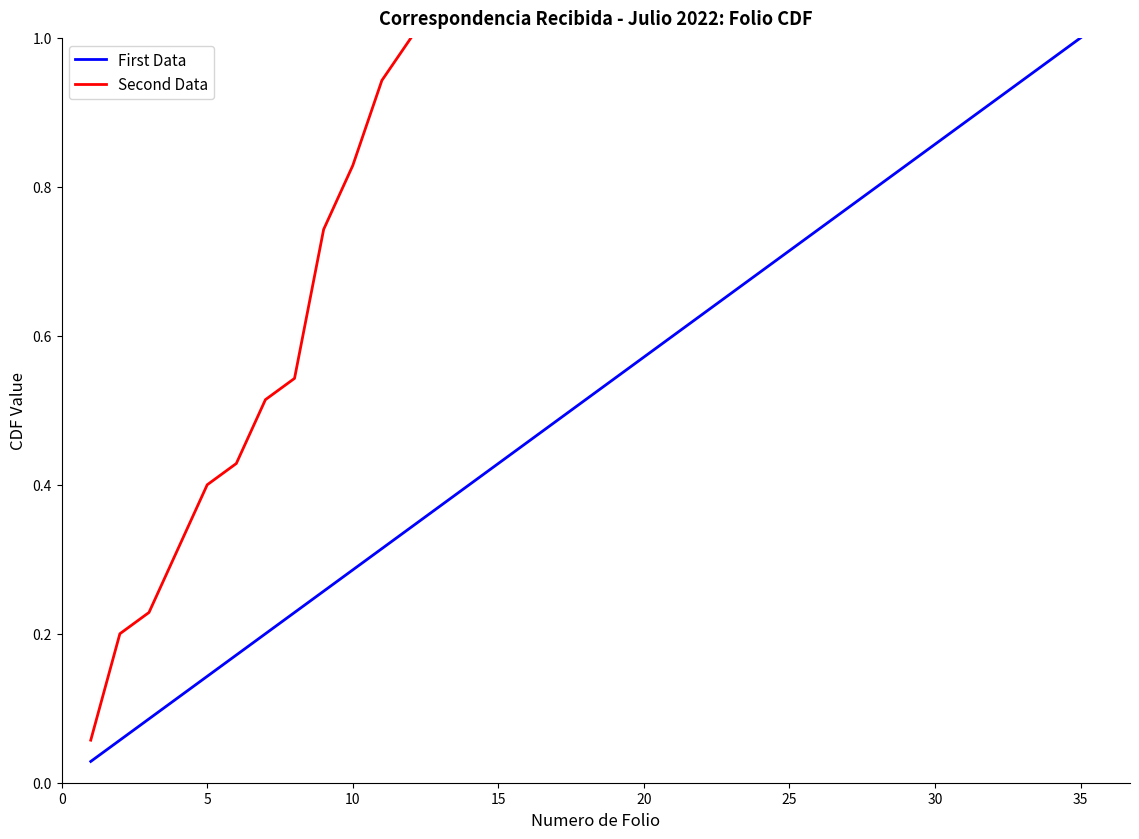

What is the maximum value shown in the chart?

1.0